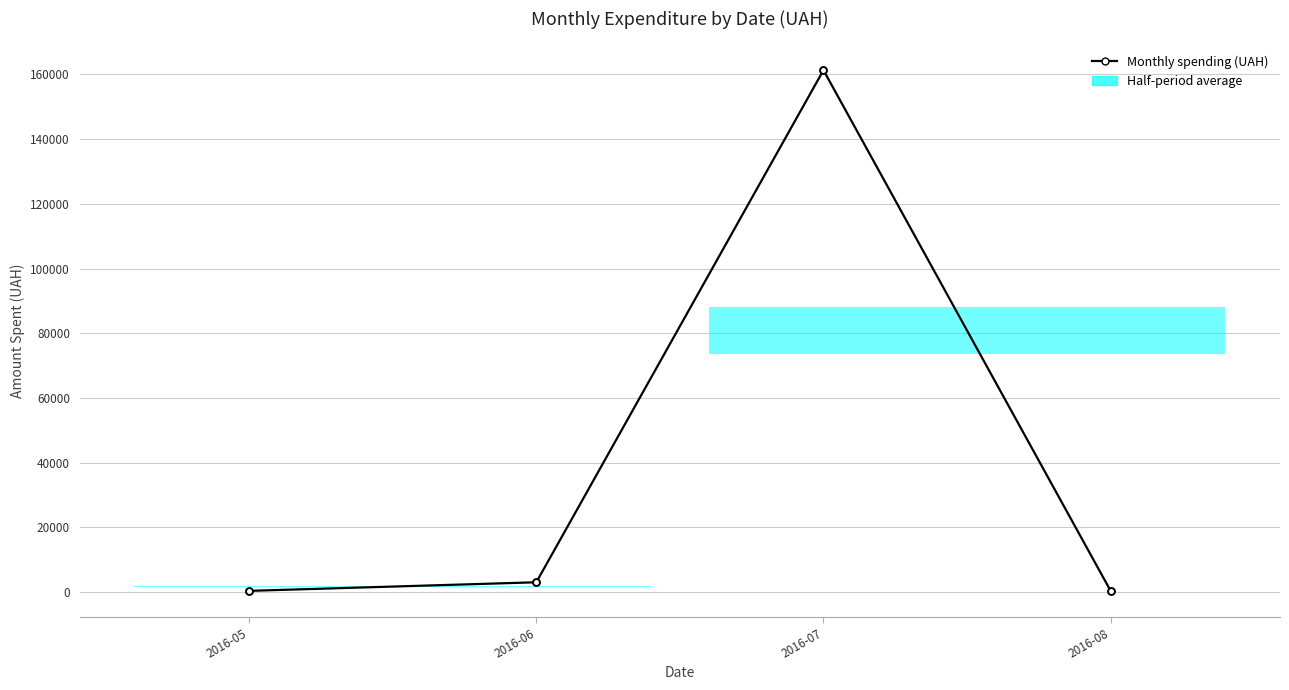

At which label is the value closest to 80826?

2016-06